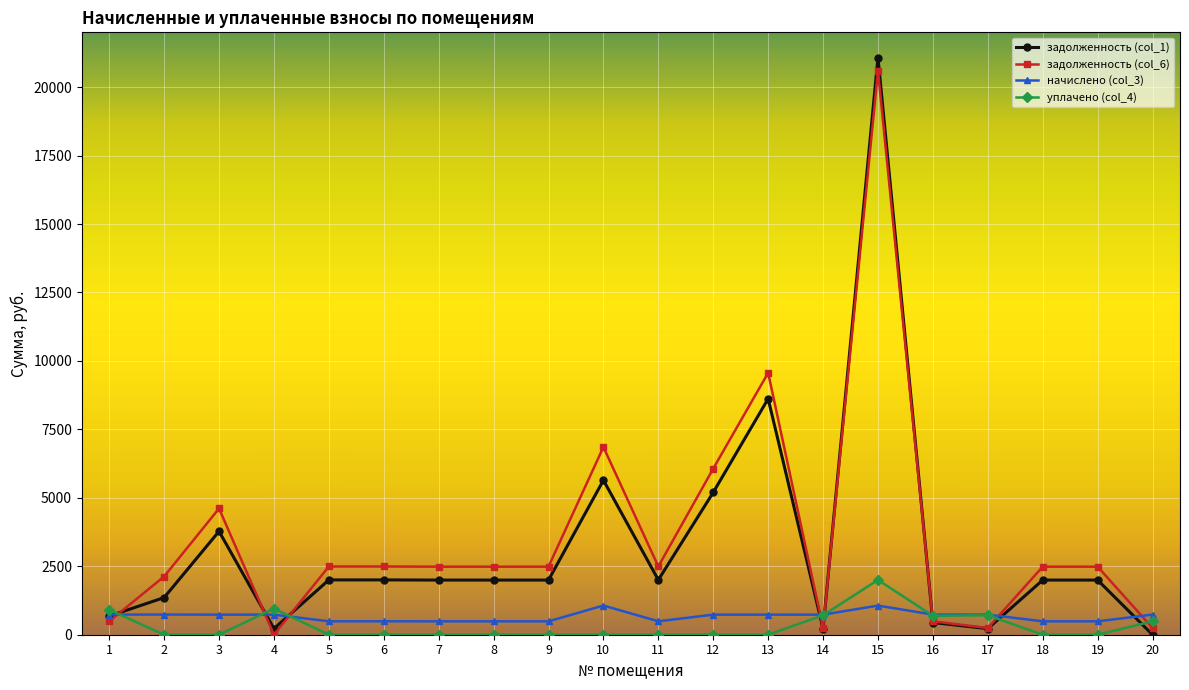

Rank the series at 8 from highest to lowest value.

задолженность (col_6), задолженность (col_1), начислено (col_3), уплачено (col_4)